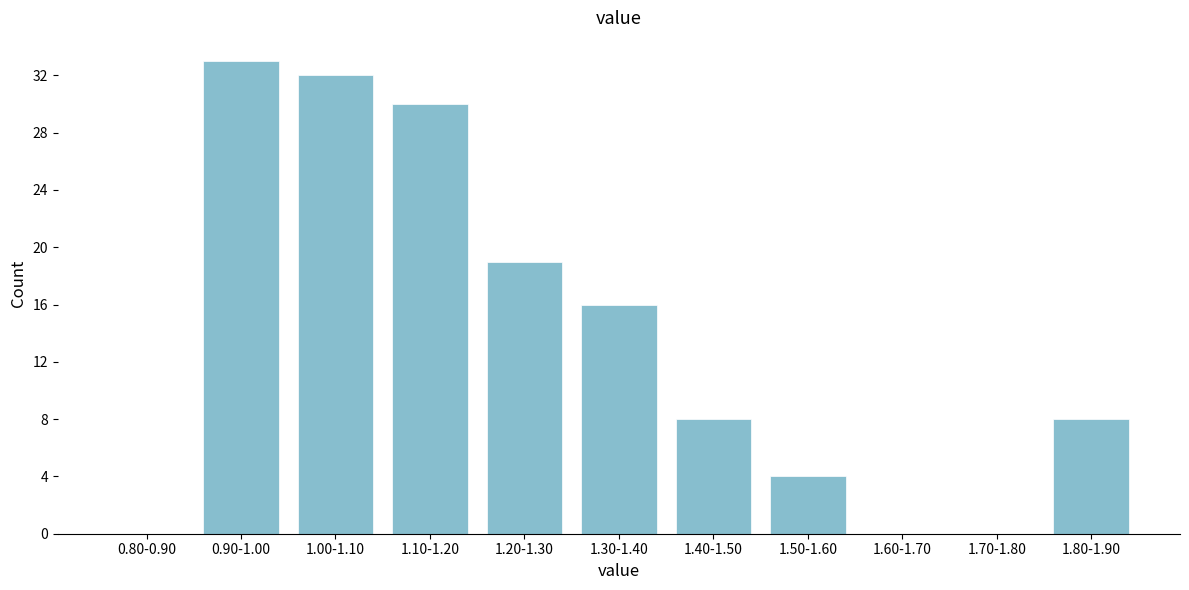

Reading left to right, what are all the values shown in this chart?

0.80-0.90=0	0.90-1.00=33	1.00-1.10=32	1.10-1.20=30	1.20-1.30=19	1.30-1.40=16	1.40-1.50=8	1.50-1.60=4	1.60-1.70=0	1.70-1.80=0	1.80-1.90=8